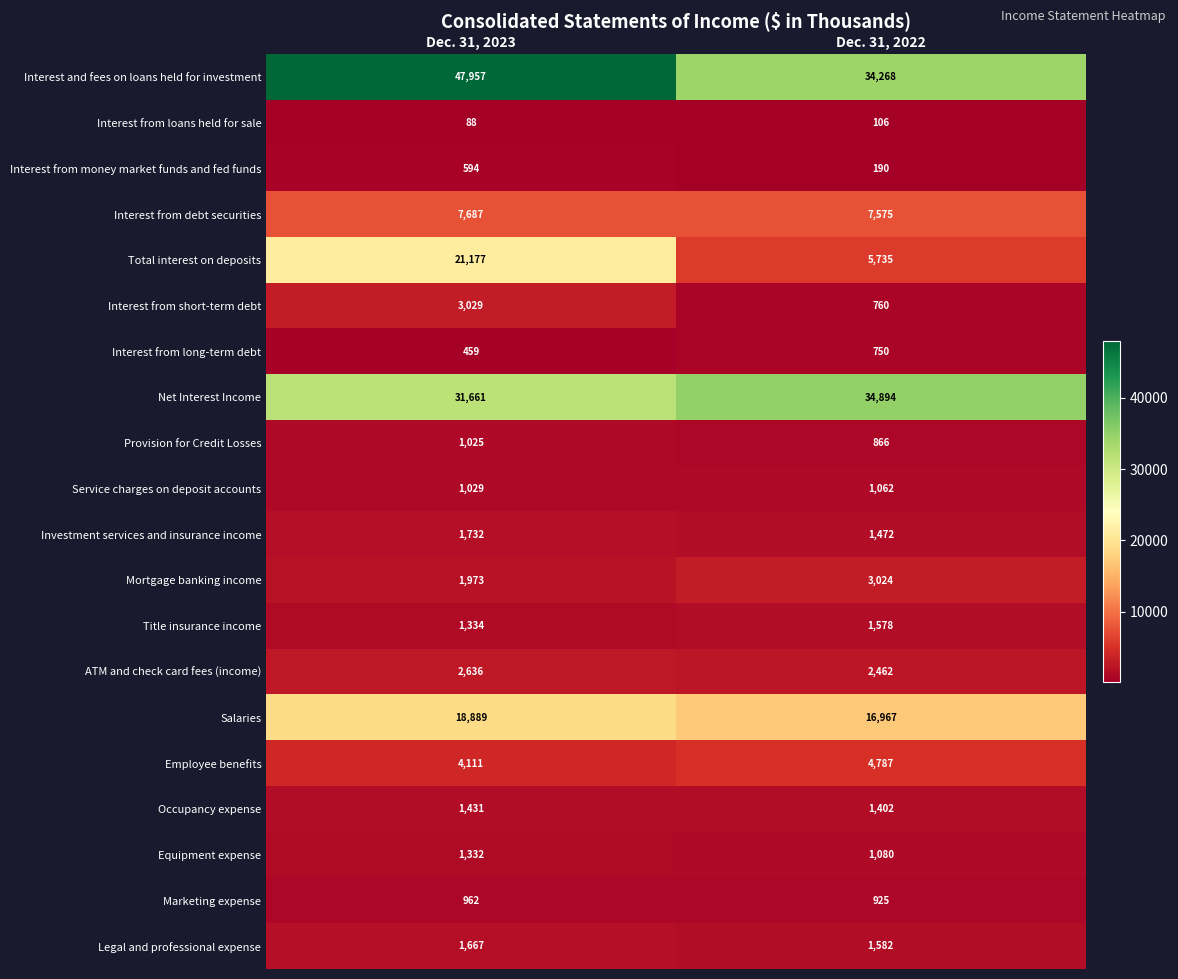

What is the difference between the maximum and minimum values in the Equipment expense series?

252